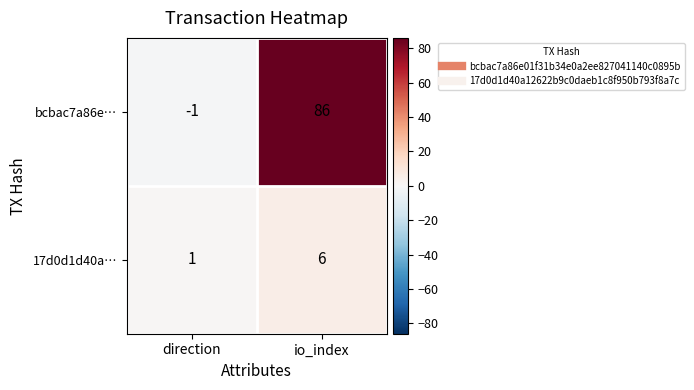

How many series are shown in this chart?

2